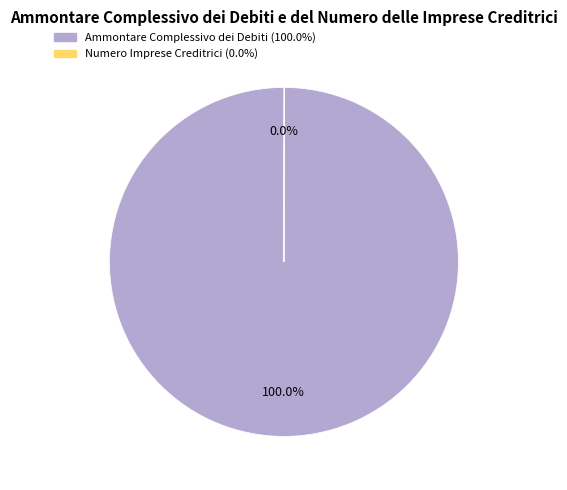

What percentage is the Ammontare Complessivo dei Debiti slice, to the nearest percent?

100%